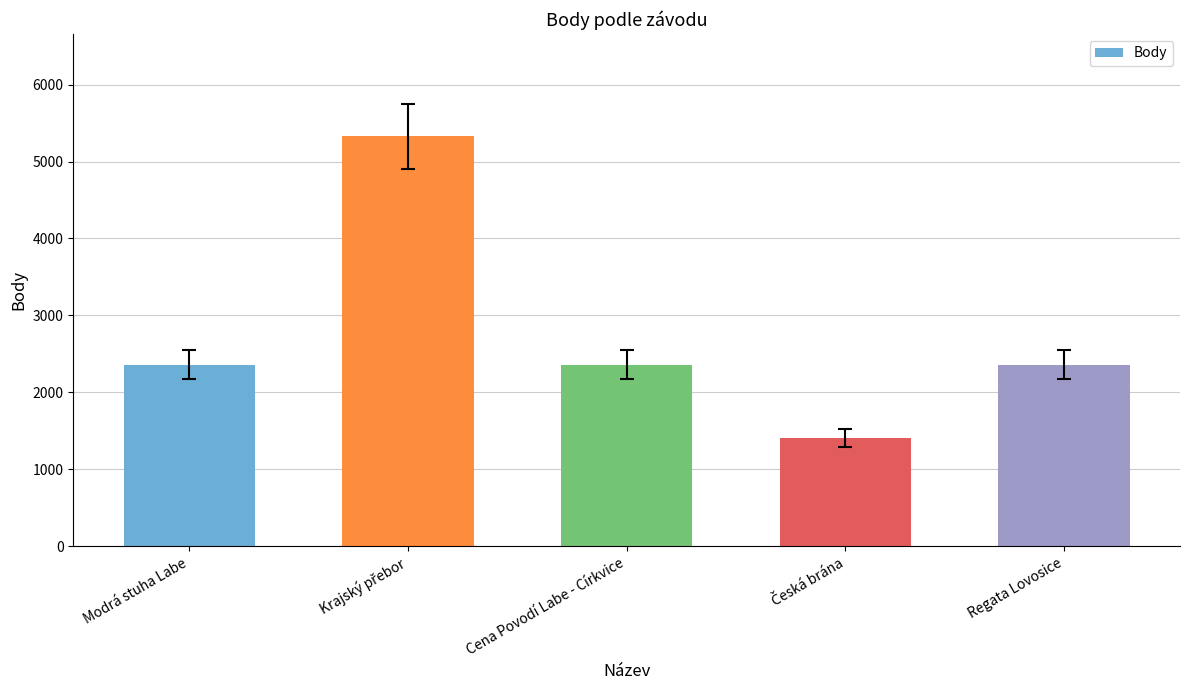

What is the label of the 3rd bar from the left?

Cena Povodí Labe - Církvice